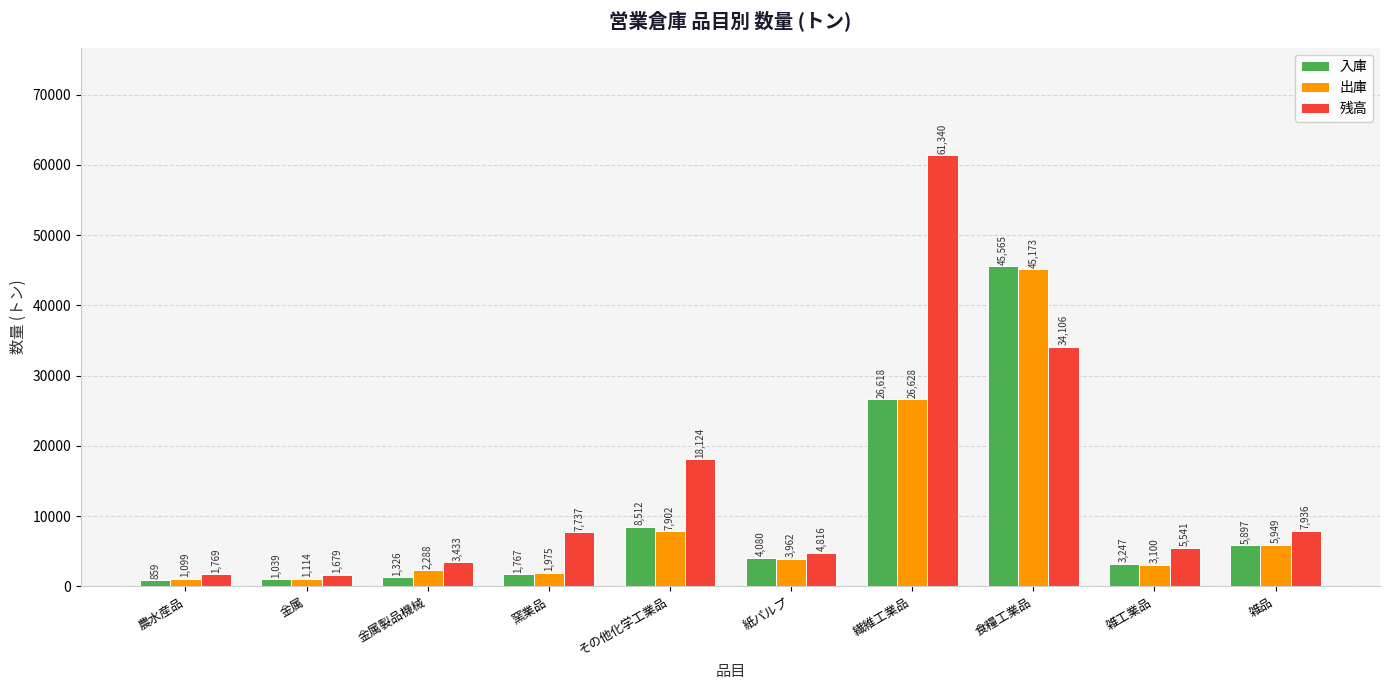

True or false: 入庫 has a value of 8512.1 at その他化学工業品.

True